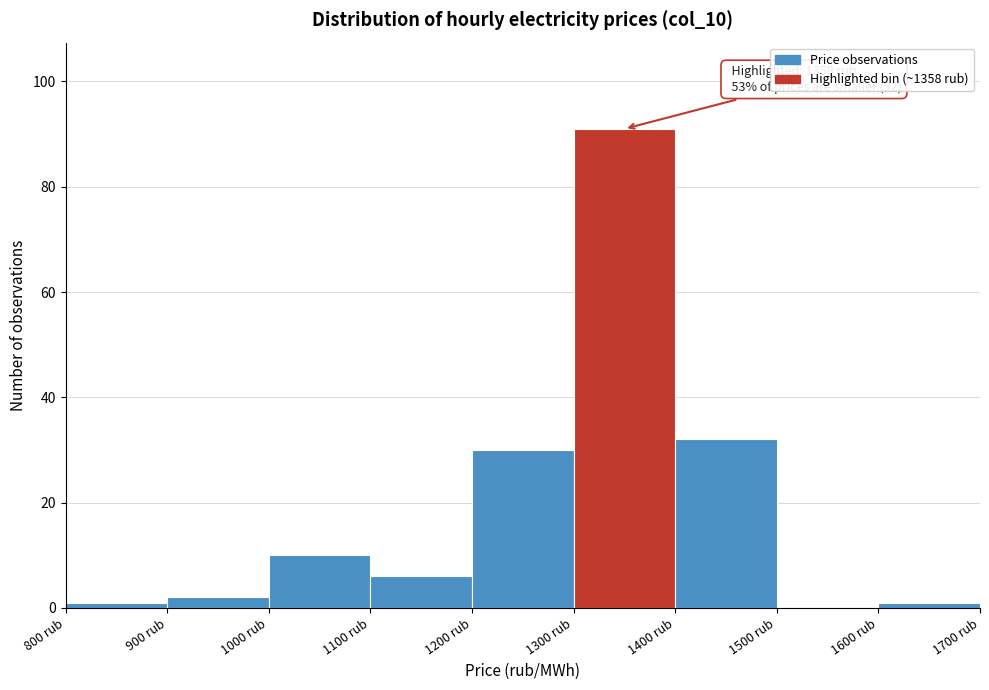

Which range on the x-axis has the tallest bar?

1300 to 1400